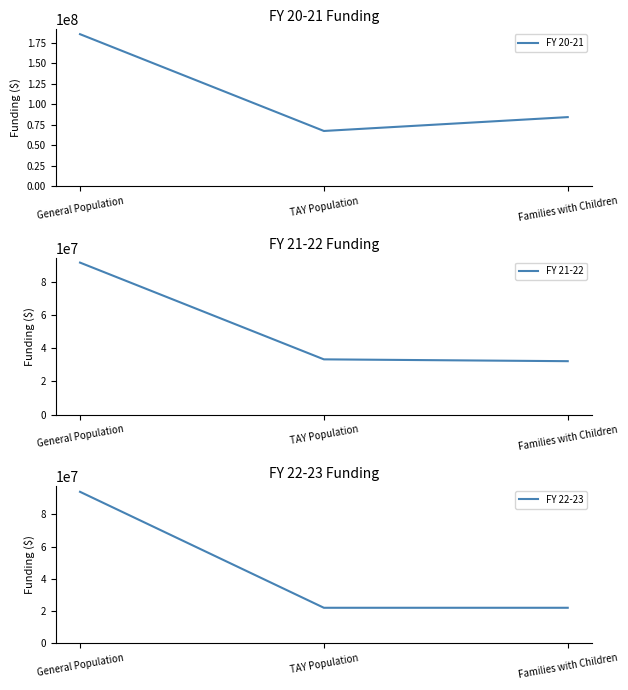

How many lines are shown in the chart?

3